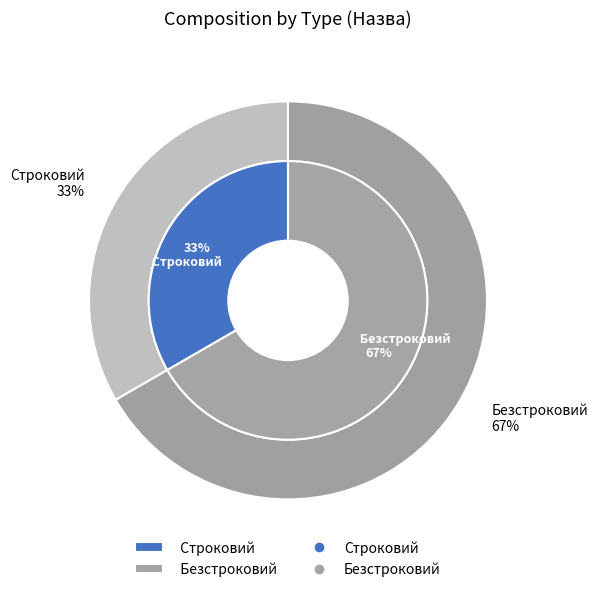

To the nearest percent, what portion does Строковий represent?

33%